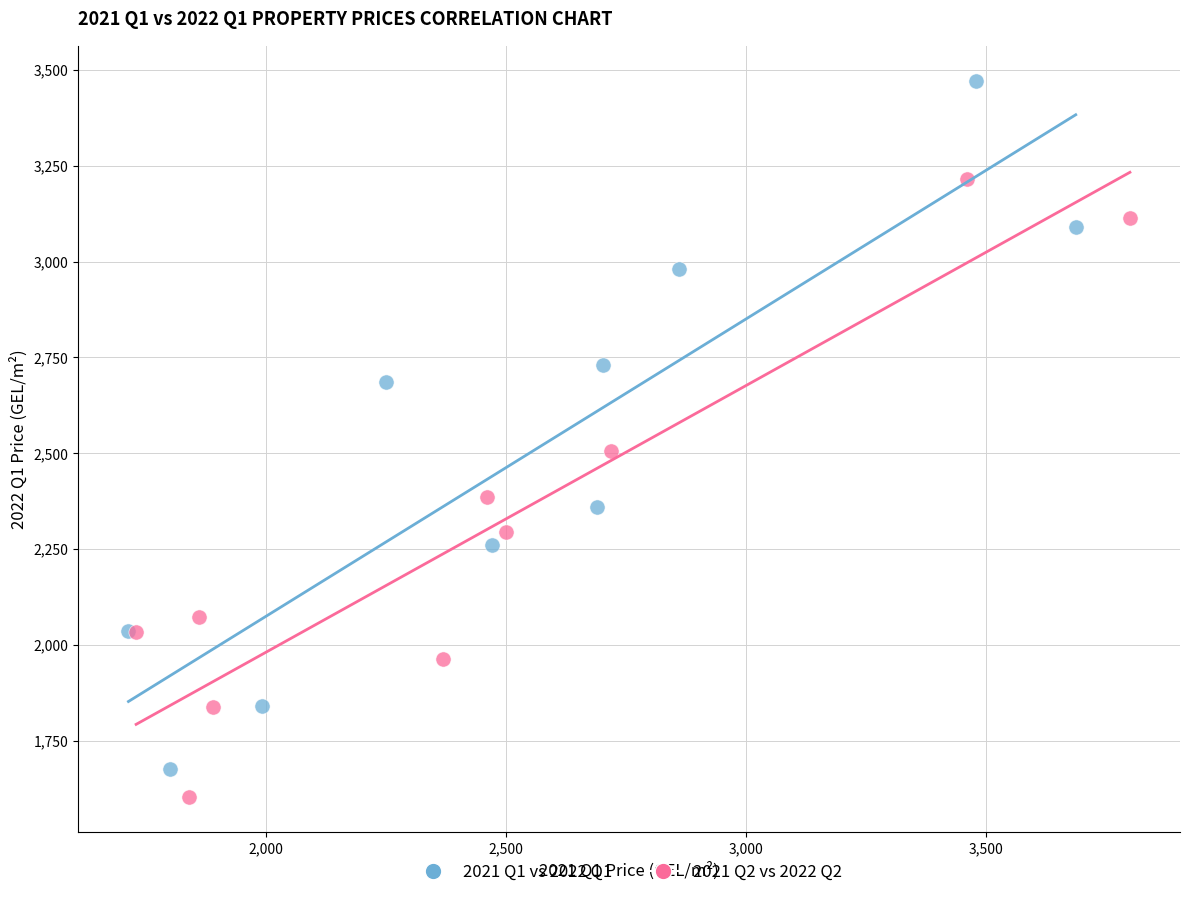

Which series has the widest spread of Y values?

2021 Q1 vs 2022 Q1